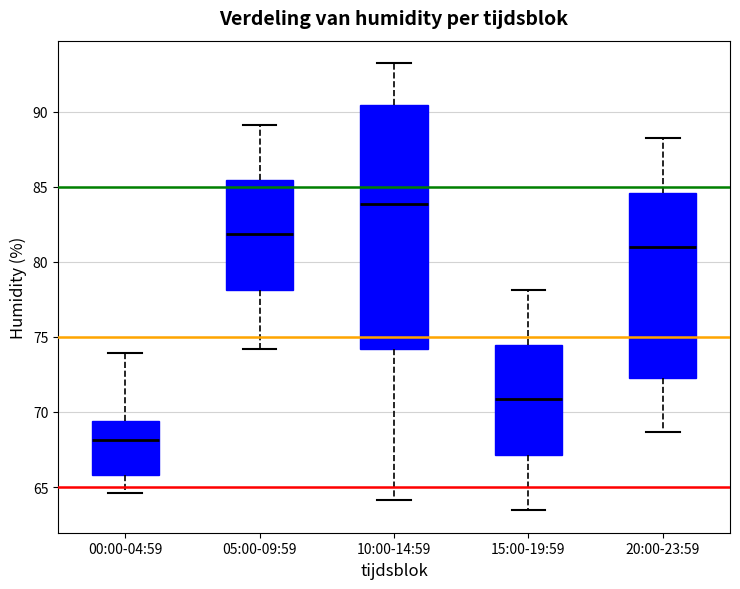

Which box is the tallest, from its lower edge to its upper edge?

10:00-14:59